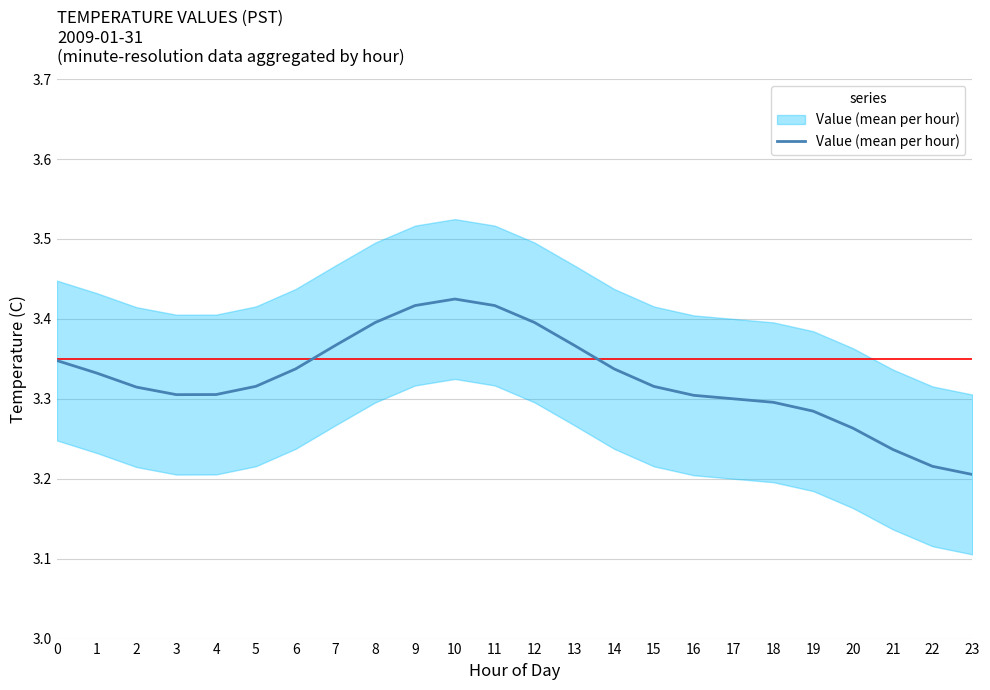

Approximately how many times larger is the value at 9 compared to 13?

1.0